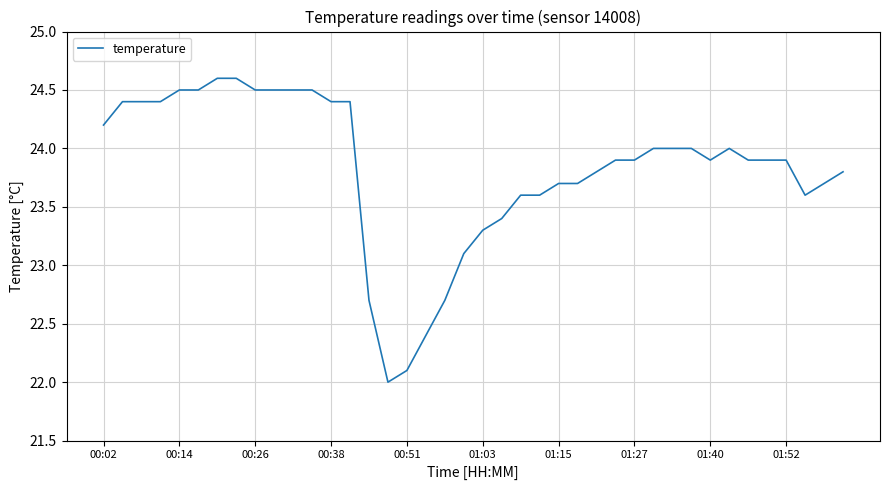

What is the maximum value shown in the chart?

24.6